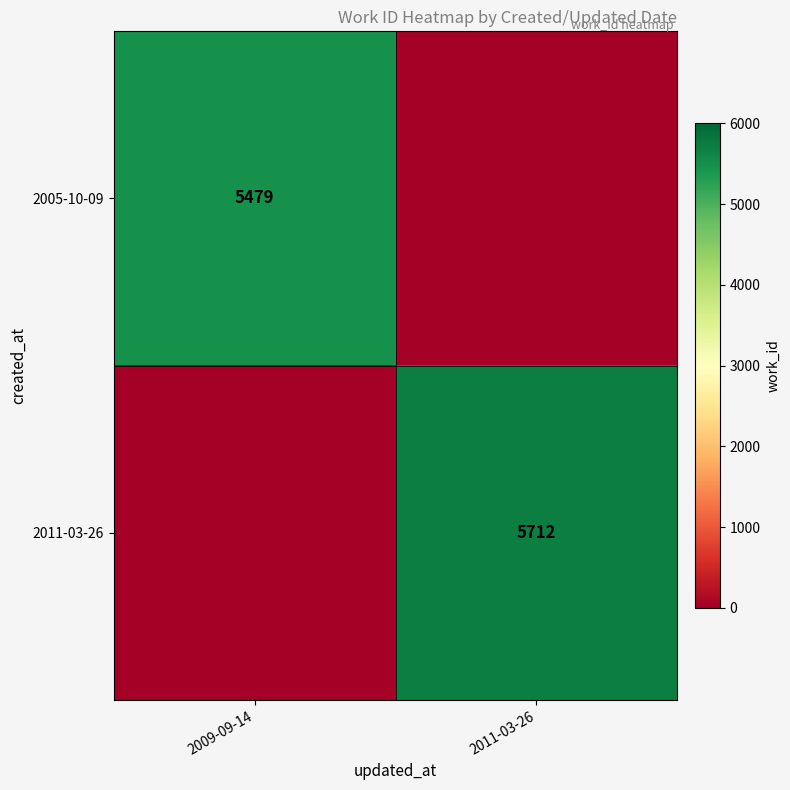

True or false: 2011-03-26 has a value of 2943 at 2011-03-26.

False